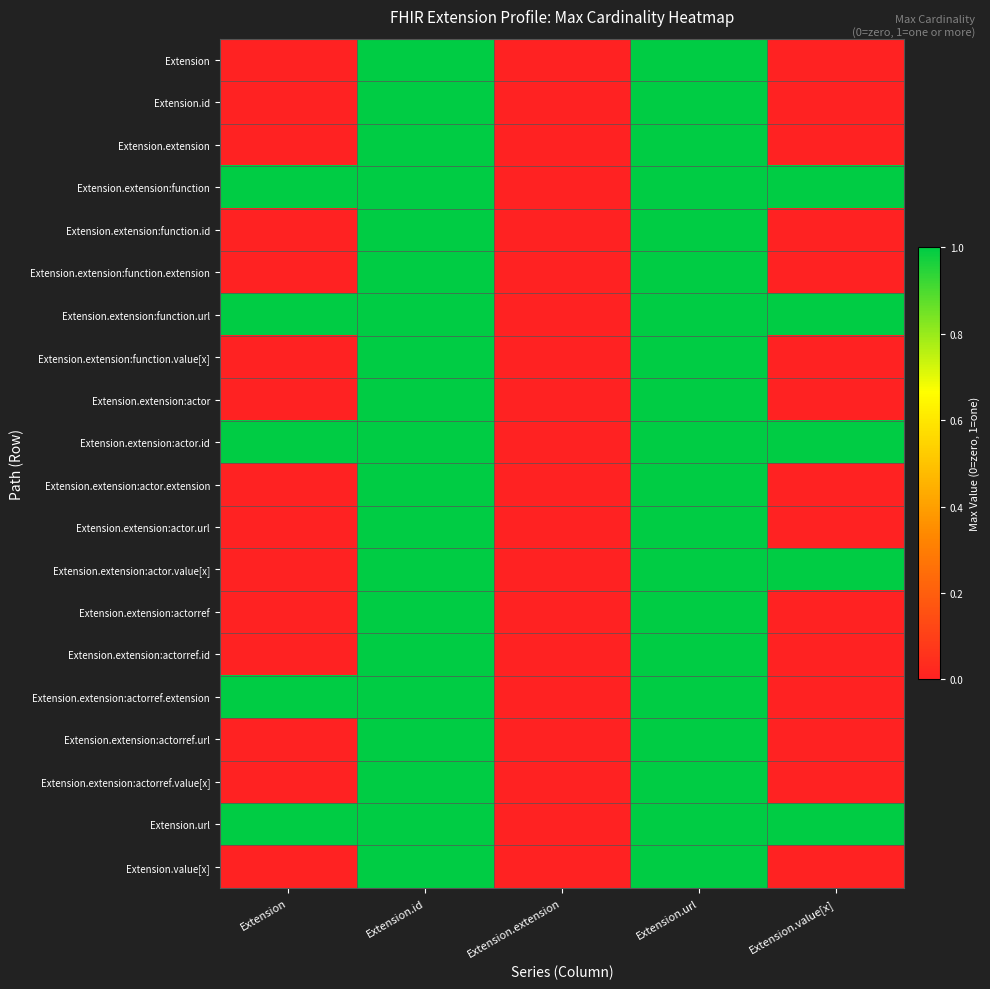

Reading right to left, transcribe all the data shown in this chart.

Extension: Extension.value[x]=0	Extension.url=1	Extension.extension=0	Extension.id=1	Extension=0
Extension.id: Extension.value[x]=0	Extension.url=1	Extension.extension=0	Extension.id=1	Extension=0
Extension.extension: Extension.value[x]=0	Extension.url=1	Extension.extension=0	Extension.id=1	Extension=0
Extension.extension:function: Extension.value[x]=1	Extension.url=1	Extension.extension=0	Extension.id=1	Extension=1
Extension.extension:function.id: Extension.value[x]=0	Extension.url=1	Extension.extension=0	Extension.id=1	Extension=0
Extension.extension:function.extension: Extension.value[x]=0	Extension.url=1	Extension.extension=0	Extension.id=1	Extension=0
Extension.extension:function.url: Extension.value[x]=1	Extension.url=1	Extension.extension=0	Extension.id=1	Extension=1
Extension.extension:function.value[x]: Extension.value[x]=0	Extension.url=1	Extension.extension=0	Extension.id=1	Extension=0
Extension.extension:actor: Extension.value[x]=0	Extension.url=1	Extension.extension=0	Extension.id=1	Extension=0
Extension.extension:actor.id: Extension.value[x]=1	Extension.url=1	Extension.extension=0	Extension.id=1	Extension=1
Extension.extension:actor.extension: Extension.value[x]=0	Extension.url=1	Extension.extension=0	Extension.id=1	Extension=0
Extension.extension:actor.url: Extension.value[x]=0	Extension.url=1	Extension.extension=0	Extension.id=1	Extension=0
Extension.extension:actor.value[x]: Extension.value[x]=1	Extension.url=1	Extension.extension=0	Extension.id=1	Extension=0
Extension.extension:actorref: Extension.value[x]=0	Extension.url=1	Extension.extension=0	Extension.id=1	Extension=0
Extension.extension:actorref.id: Extension.value[x]=0	Extension.url=1	Extension.extension=0	Extension.id=1	Extension=0
Extension.extension:actorref.extension: Extension.value[x]=0	Extension.url=1	Extension.extension=0	Extension.id=1	Extension=1
Extension.extension:actorref.url: Extension.value[x]=0	Extension.url=1	Extension.extension=0	Extension.id=1	Extension=0
Extension.extension:actorref.value[x]: Extension.value[x]=0	Extension.url=1	Extension.extension=0	Extension.id=1	Extension=0
Extension.url: Extension.value[x]=1	Extension.url=1	Extension.extension=0	Extension.id=1	Extension=1
Extension.value[x]: Extension.value[x]=0	Extension.url=1	Extension.extension=0	Extension.id=1	Extension=0